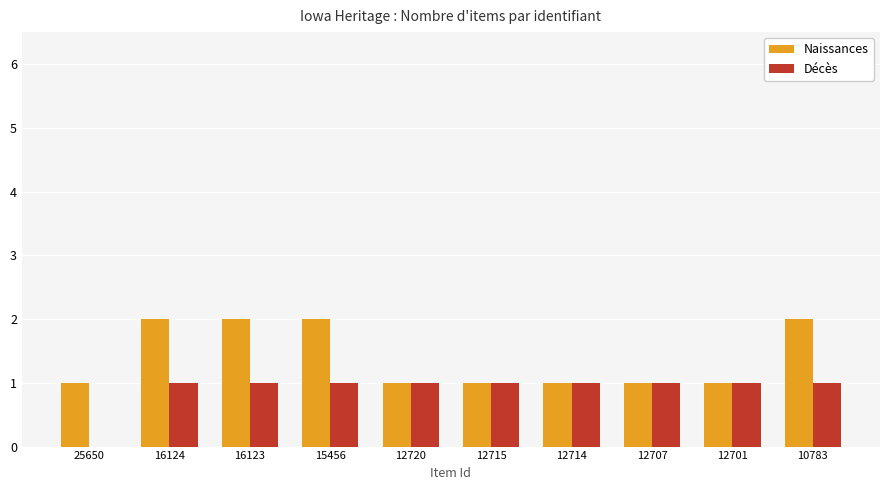

What is the average value of the Naissances series?

1